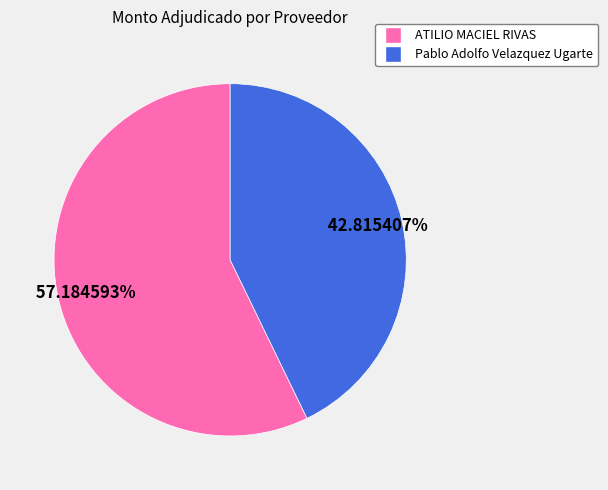

Rank the categories by value from highest to lowest.

ATILIO MACIEL RIVAS, Pablo Adolfo Velazquez Ugarte